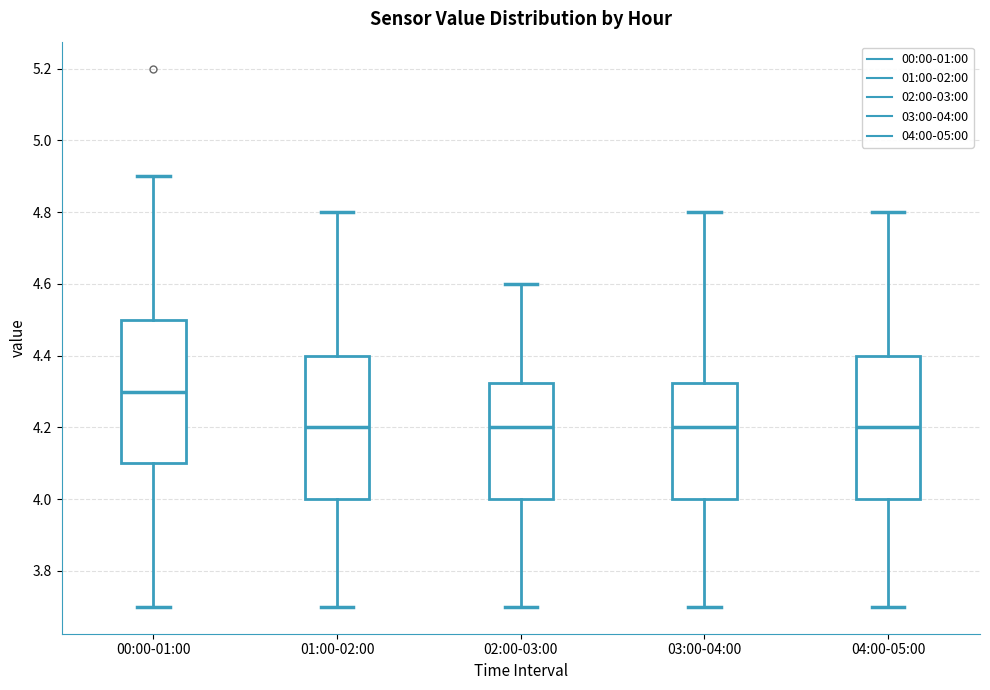

Reading left to right, read every box against the y-axis: the position of its median line, the range the box covers, and the ends of its whiskers. The values are not printed on the chart, so give them approximately, as read against the axis.

00:00-01:00: median 4.30, box 4.10 to 4.50, whiskers 3.70 to 4.90
01:00-02:00: median 4.20, box 4.00 to 4.40, whiskers 3.70 to 4.80
02:00-03:00: median 4.20, box 4.00 to 4.32, whiskers 3.70 to 4.60
03:00-04:00: median 4.20, box 4.00 to 4.32, whiskers 3.70 to 4.80
04:00-05:00: median 4.20, box 4.00 to 4.40, whiskers 3.70 to 4.80